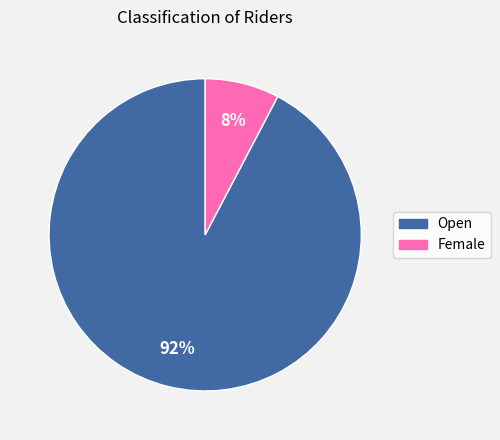

What is the smallest slice in the pie chart?

Female